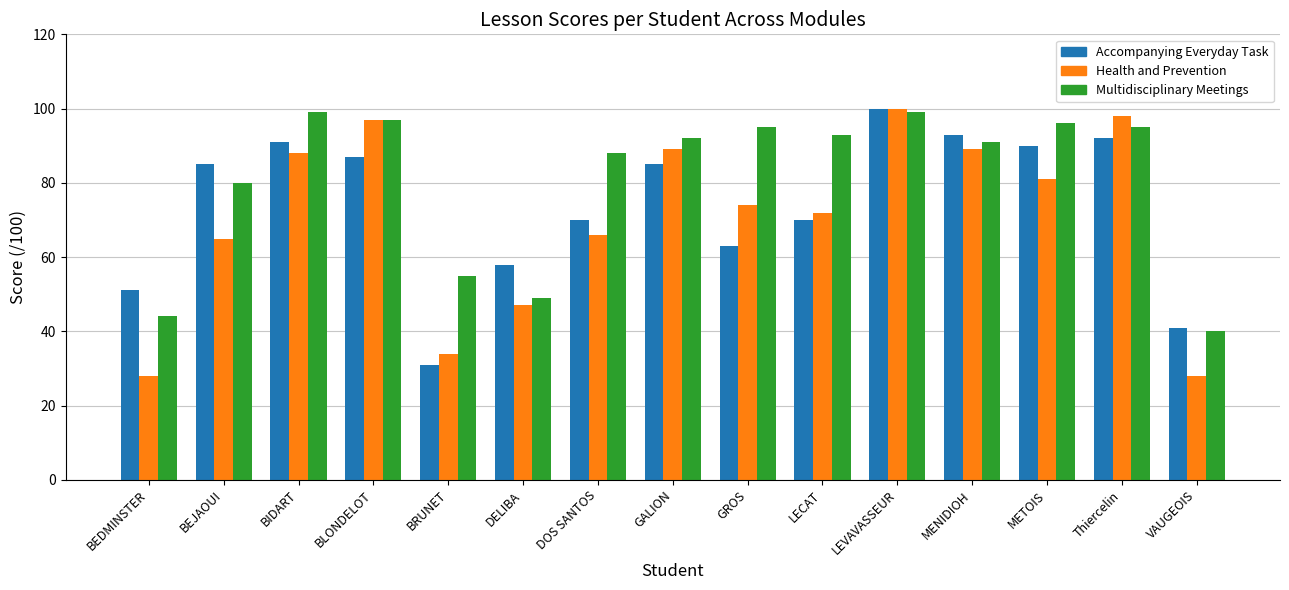

At which category is the sum across all series the highest?

LEVAVASSEUR